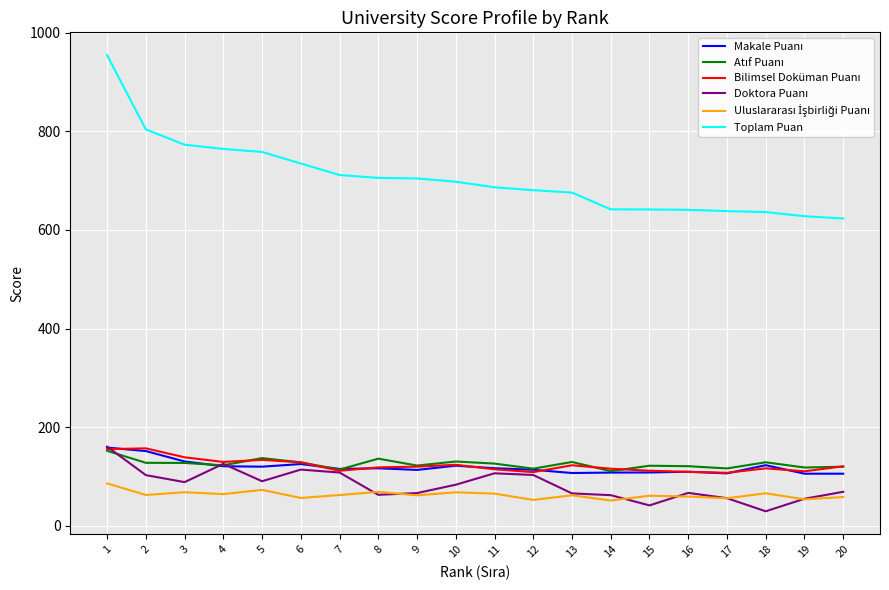

Which series changed the most between 6 and 17?

Toplam Puan